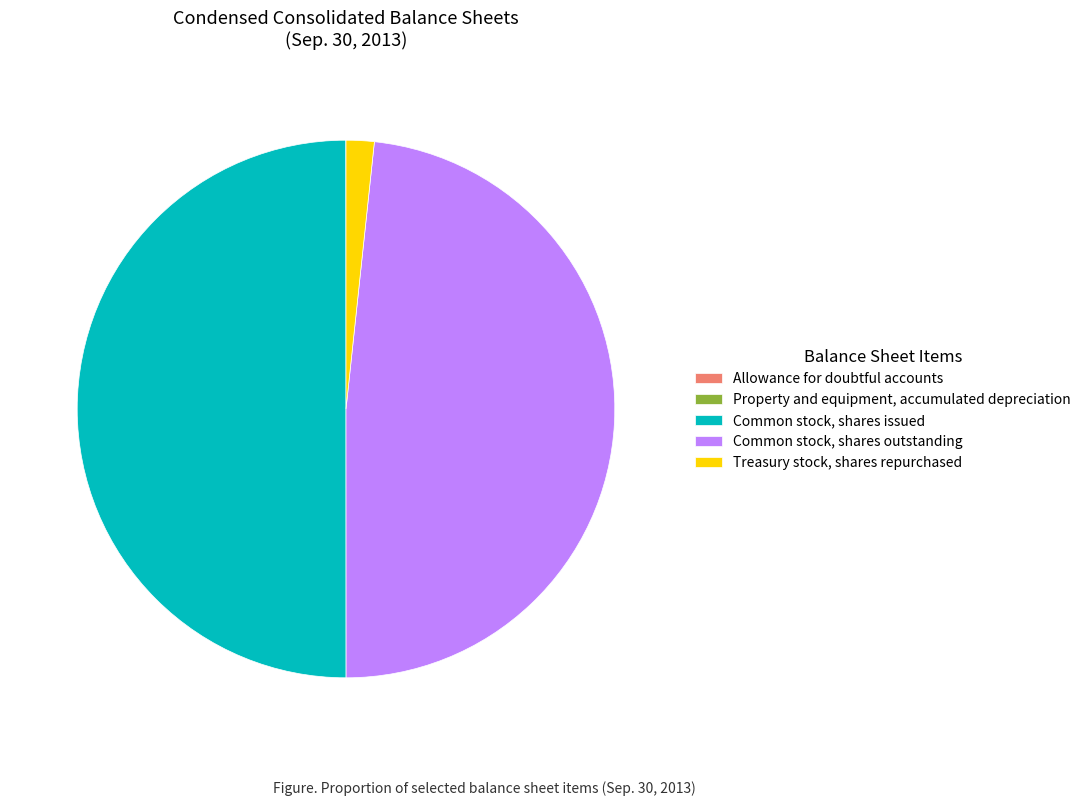

Do Common stock, shares issued and Common stock, shares outstanding together represent more than half of the pie?

Yes